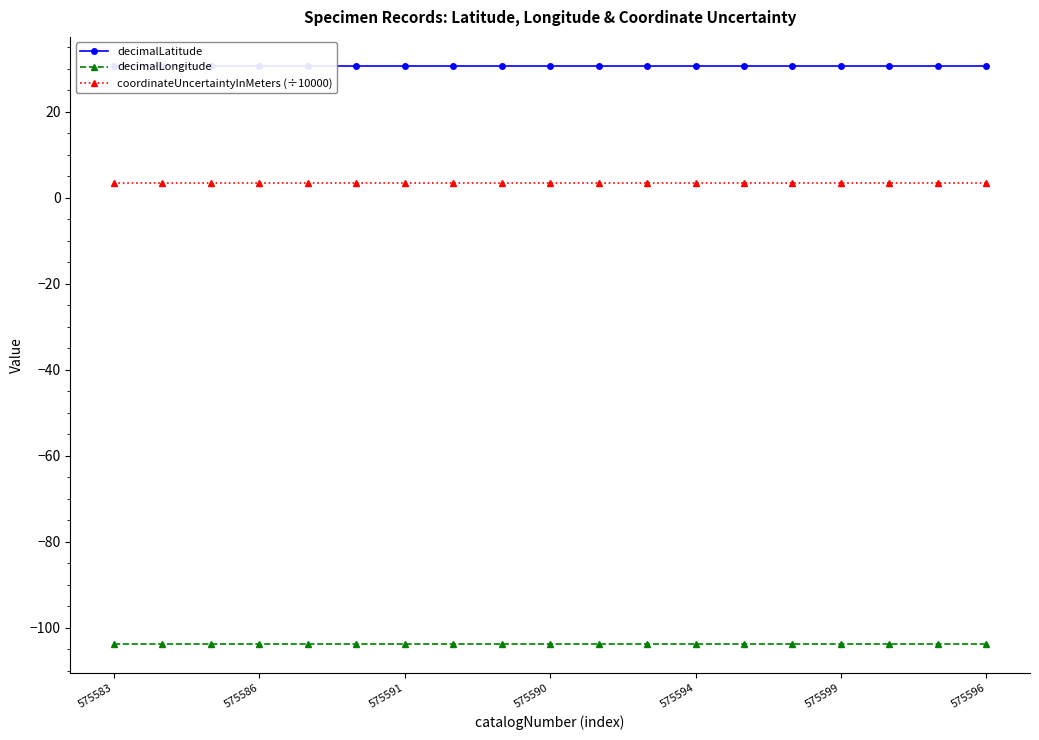

True or false: decimalLongitude and coordinateUncertaintyInMeters (÷10000) intersect in this chart.

False